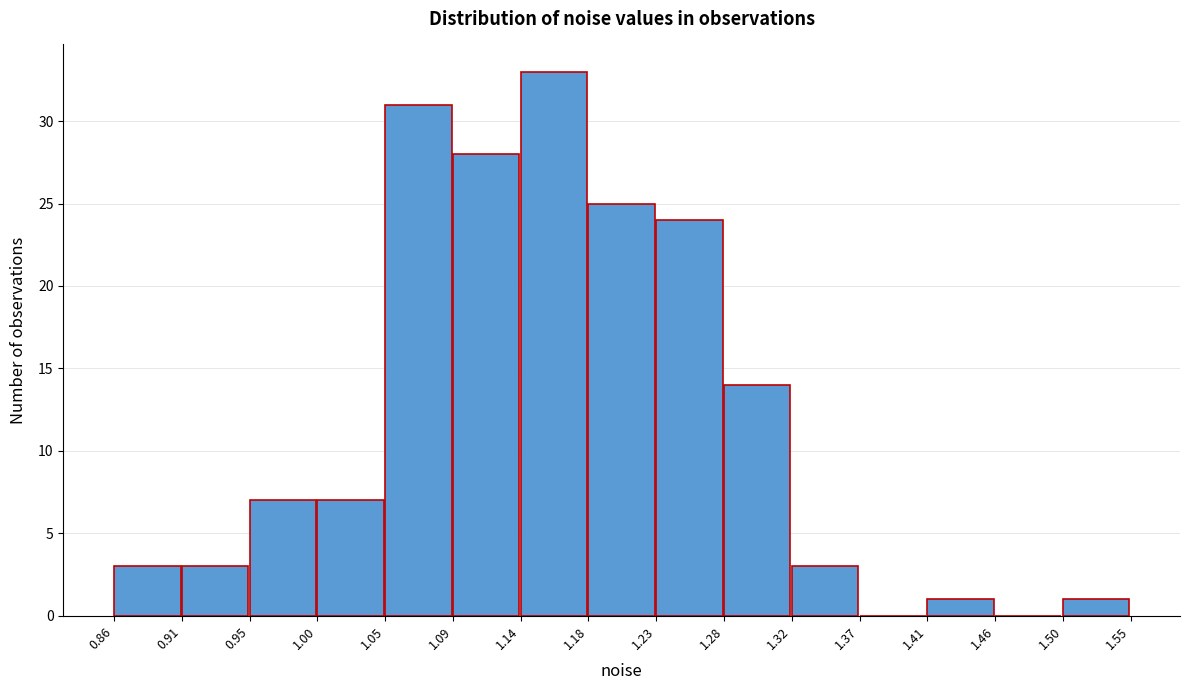

Over which range of the x-axis is the bar tallest?

1.14 to 1.18